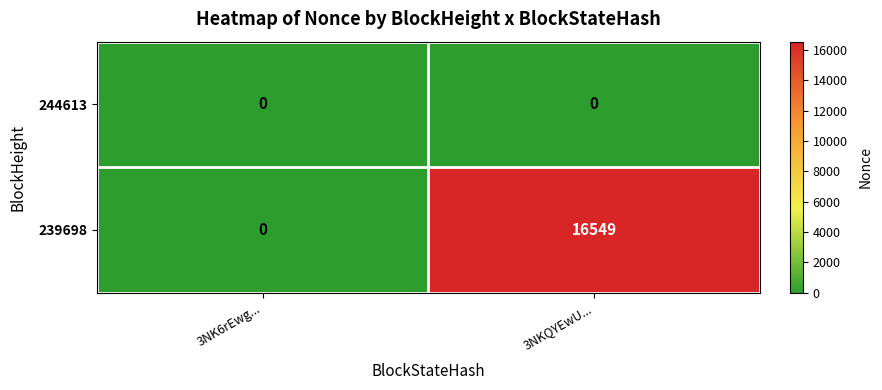

Is it true that 239698 equals 28469 at 3NKQYEwU...?

False